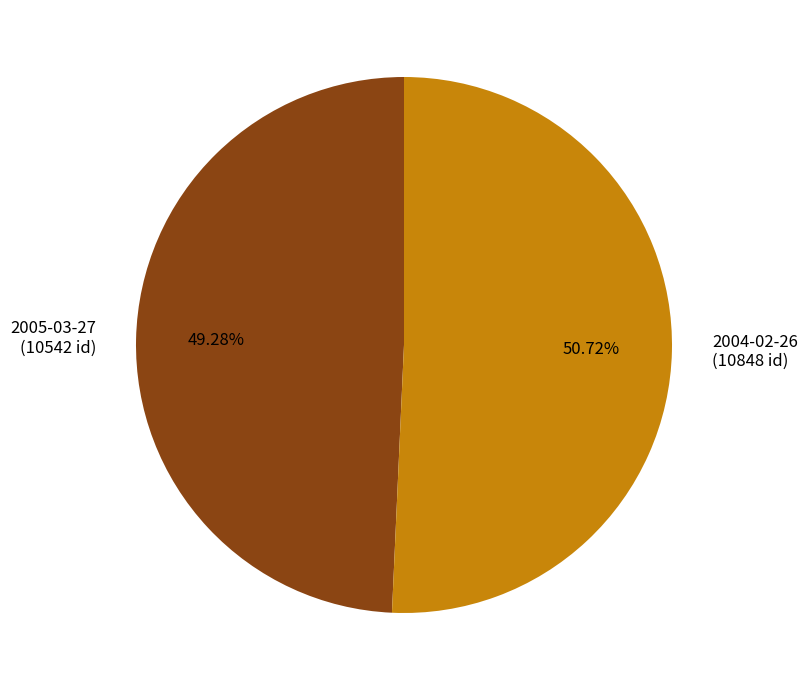

Which category accounts for the majority?

2004-02-26